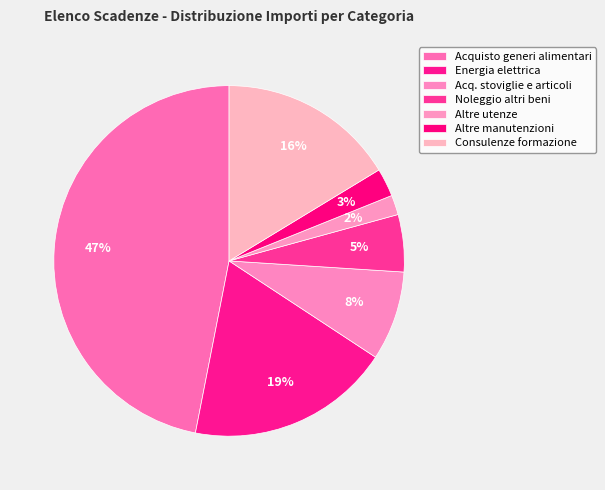

Count the number of slices in the pie.

7